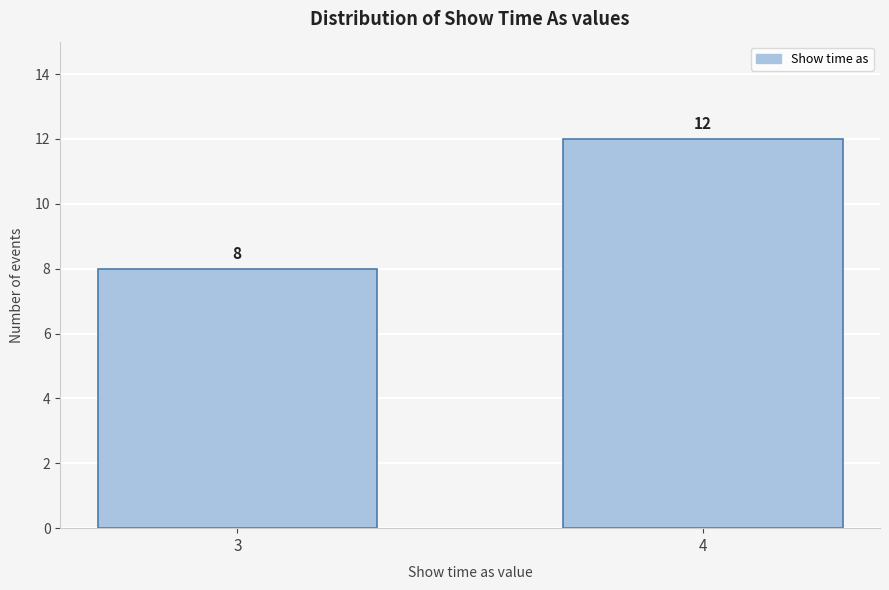

Reading right to left, transcribe all the data shown in this chart.

4=12	3=8